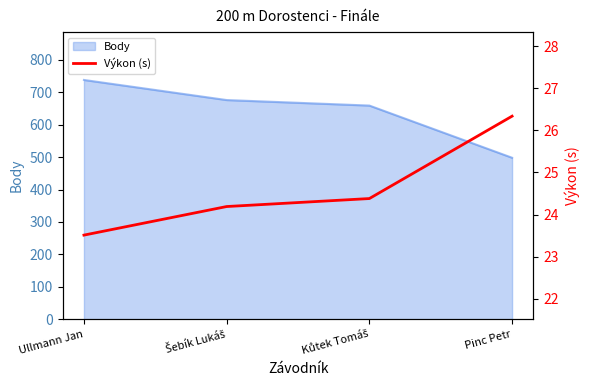

Is it true that the value at Kůtek Tomáš is 33.5?

False